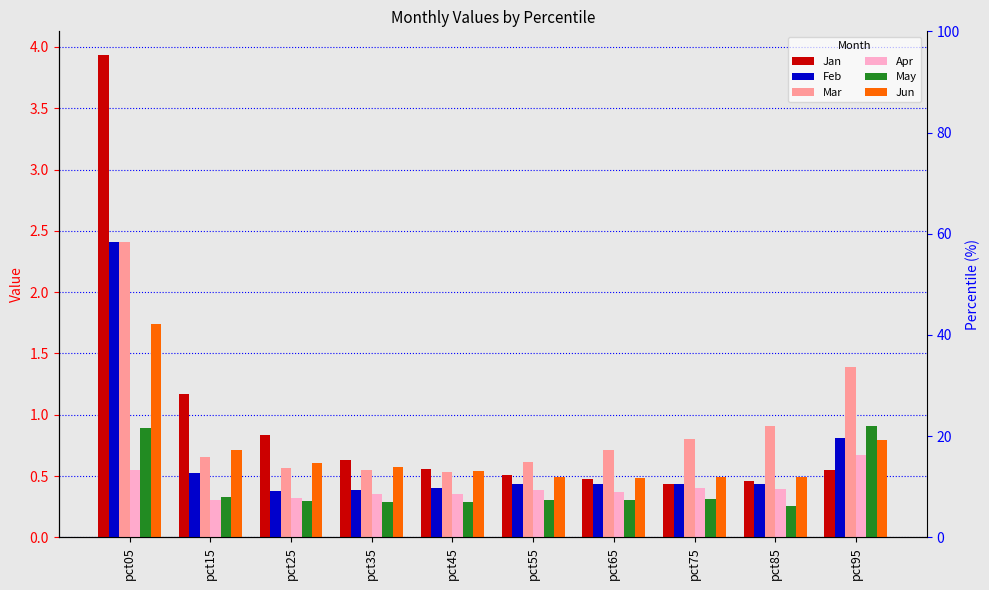

True or false: May has a value of 0.9 at pct95.

True